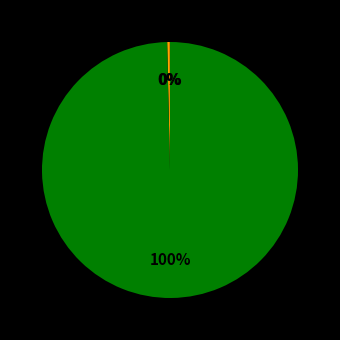

Is there any slice that represents more than half of the pie?

Yes